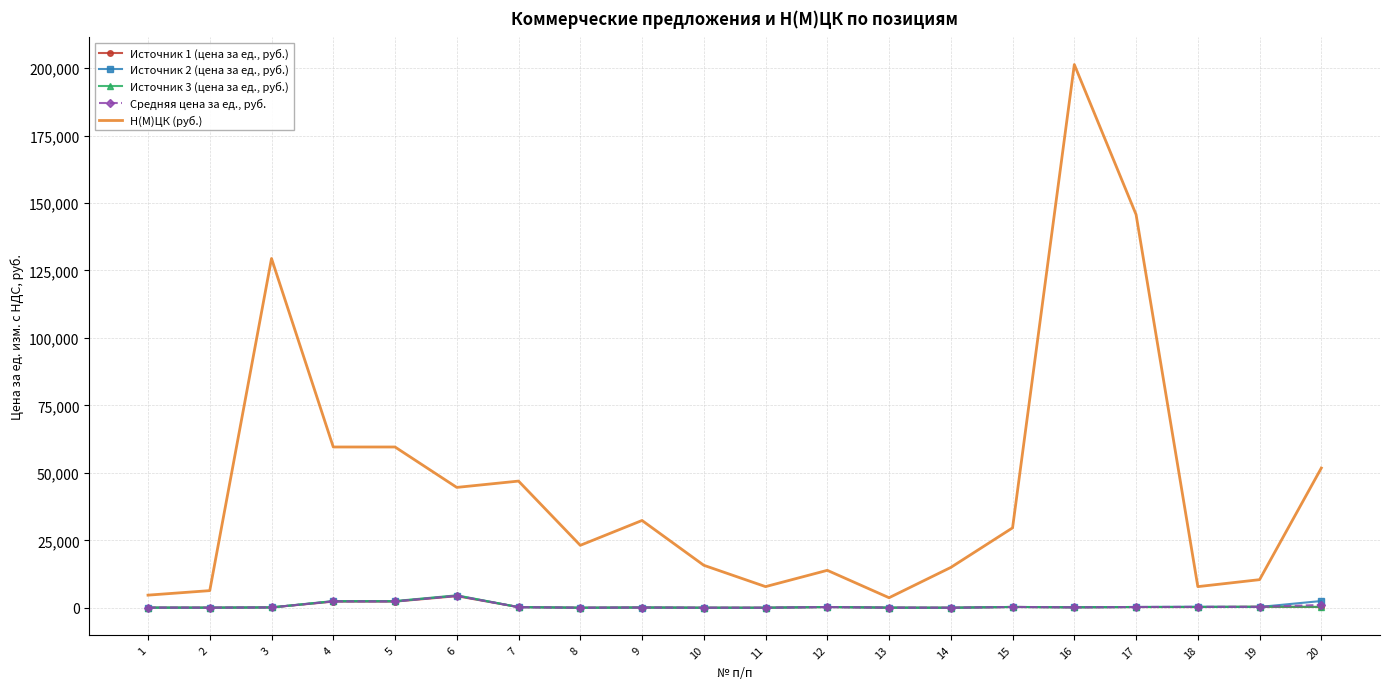

What is the total value across all series at 16?

201995.1